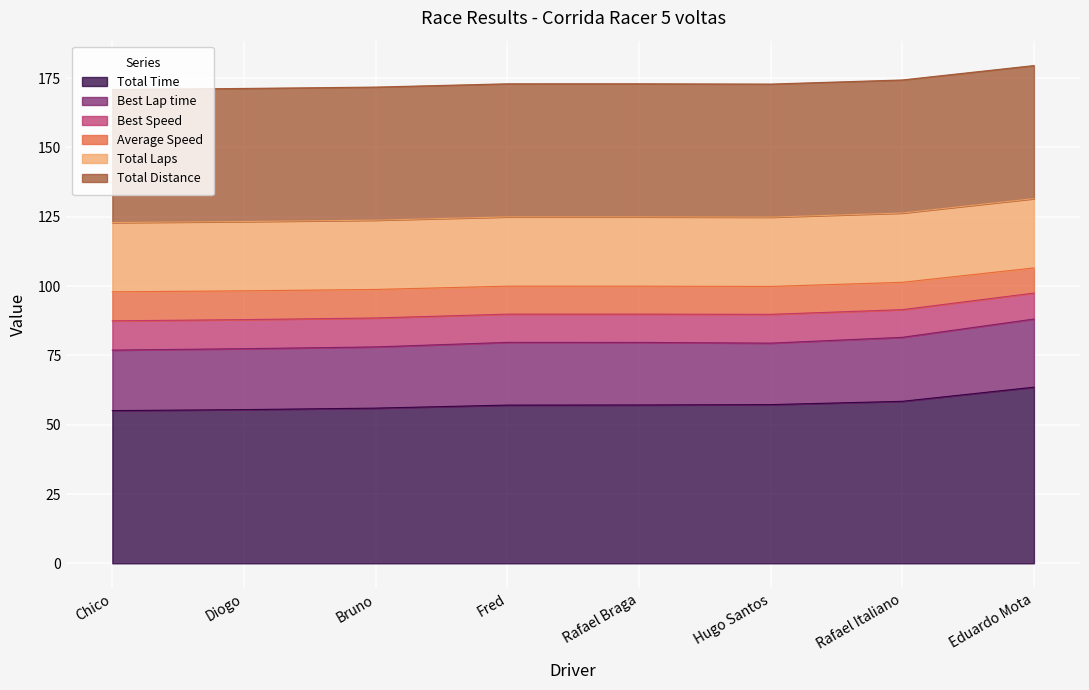

What is the minimum value for Total Time?

55.1